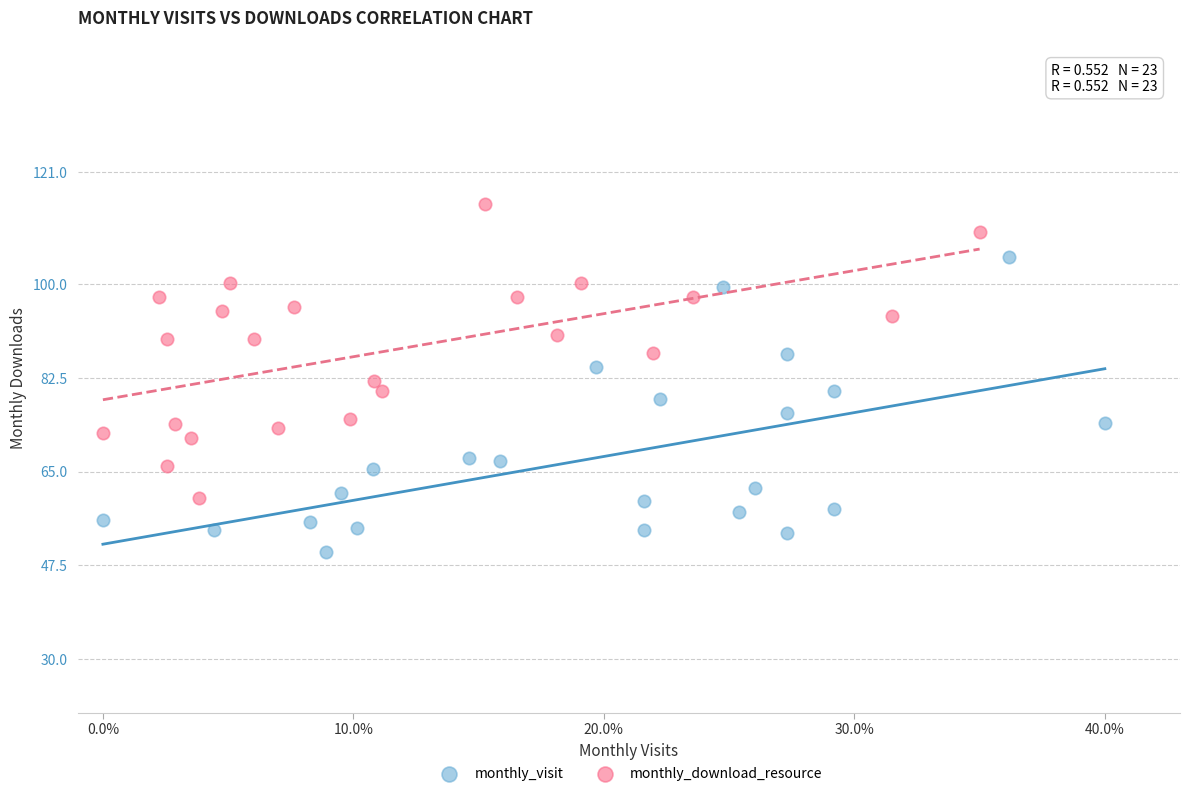

Which series contains the highest Y value?

monthly_download_resource